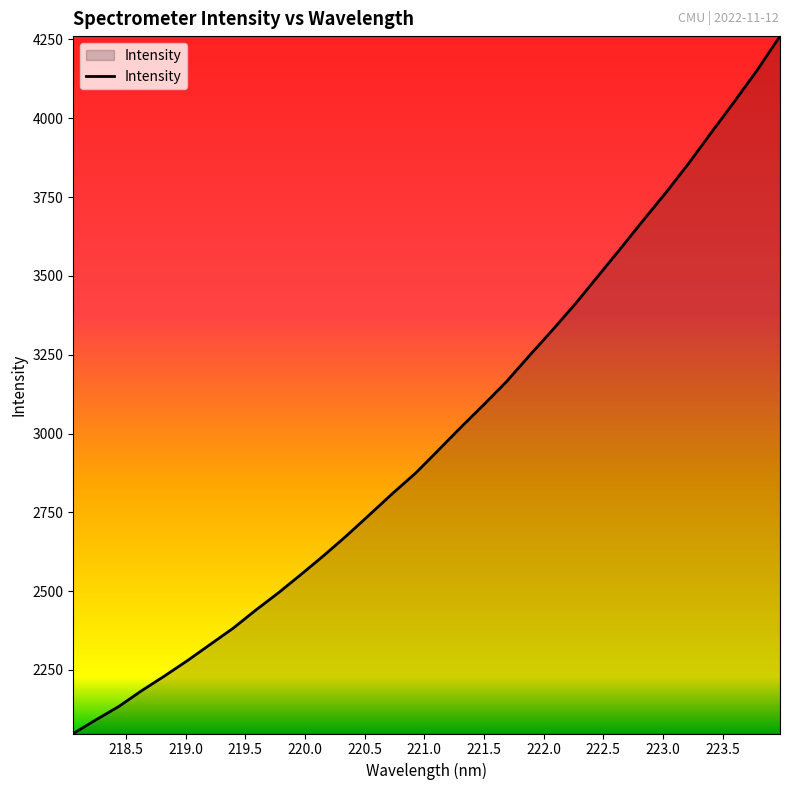

Does the chart display data point markers on the line(s)?

No